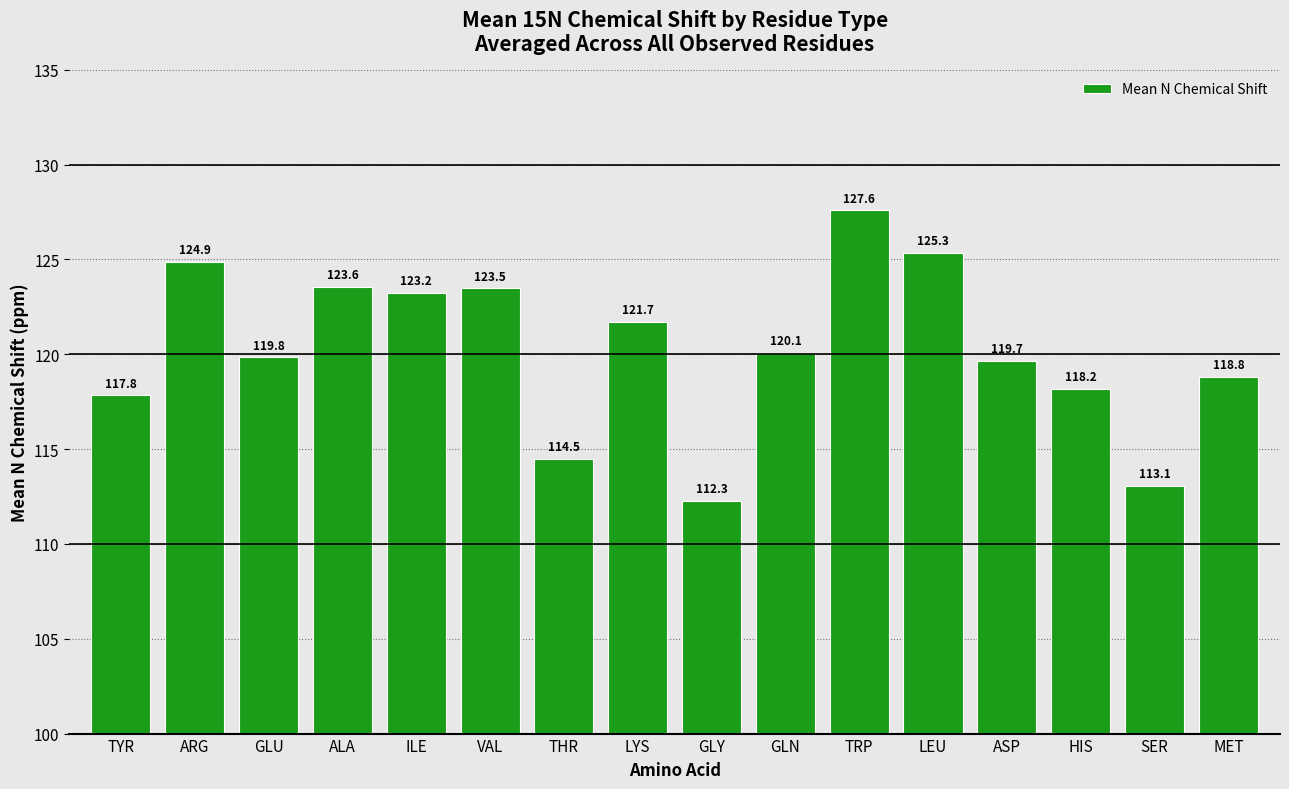

List the labels in order of value, largest first.

TRP, LEU, ARG, ALA, VAL, ILE, LYS, GLN, GLU, ASP, MET, HIS, TYR, THR, SER, GLY